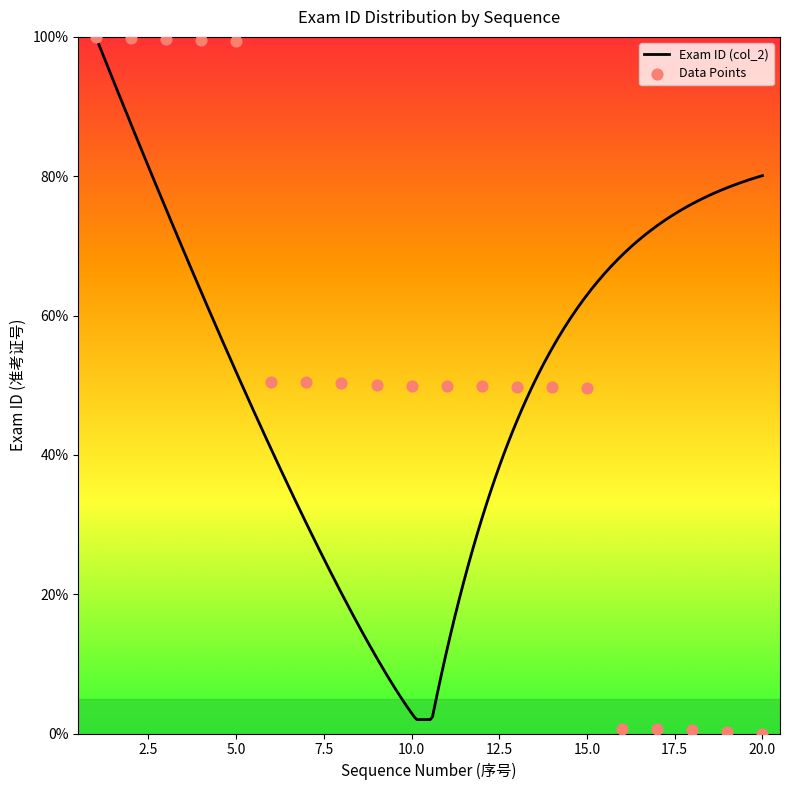

What is the change in value from 2 to 15?

-50.3